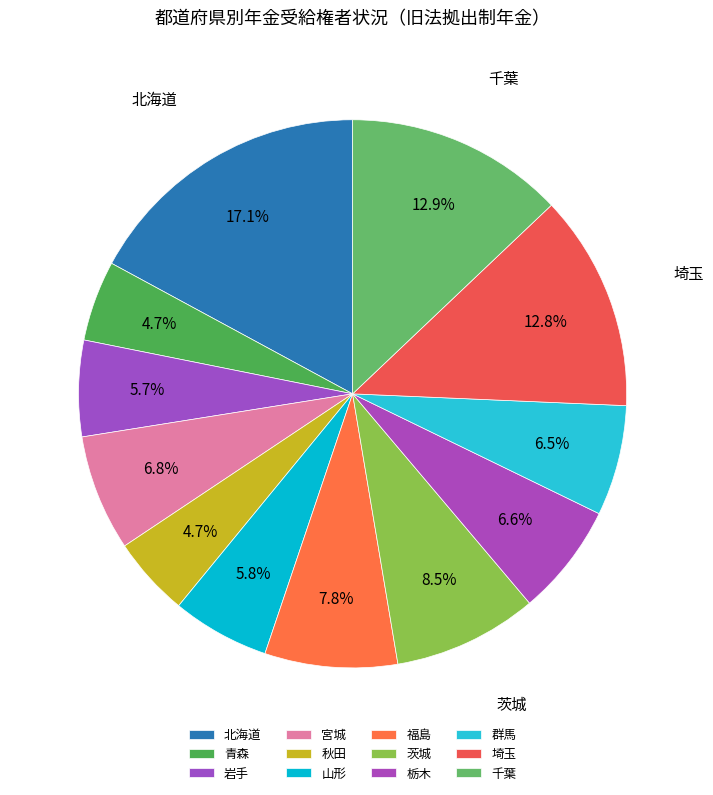

To the nearest percent, what percentage of the pie is 栃木?

7%